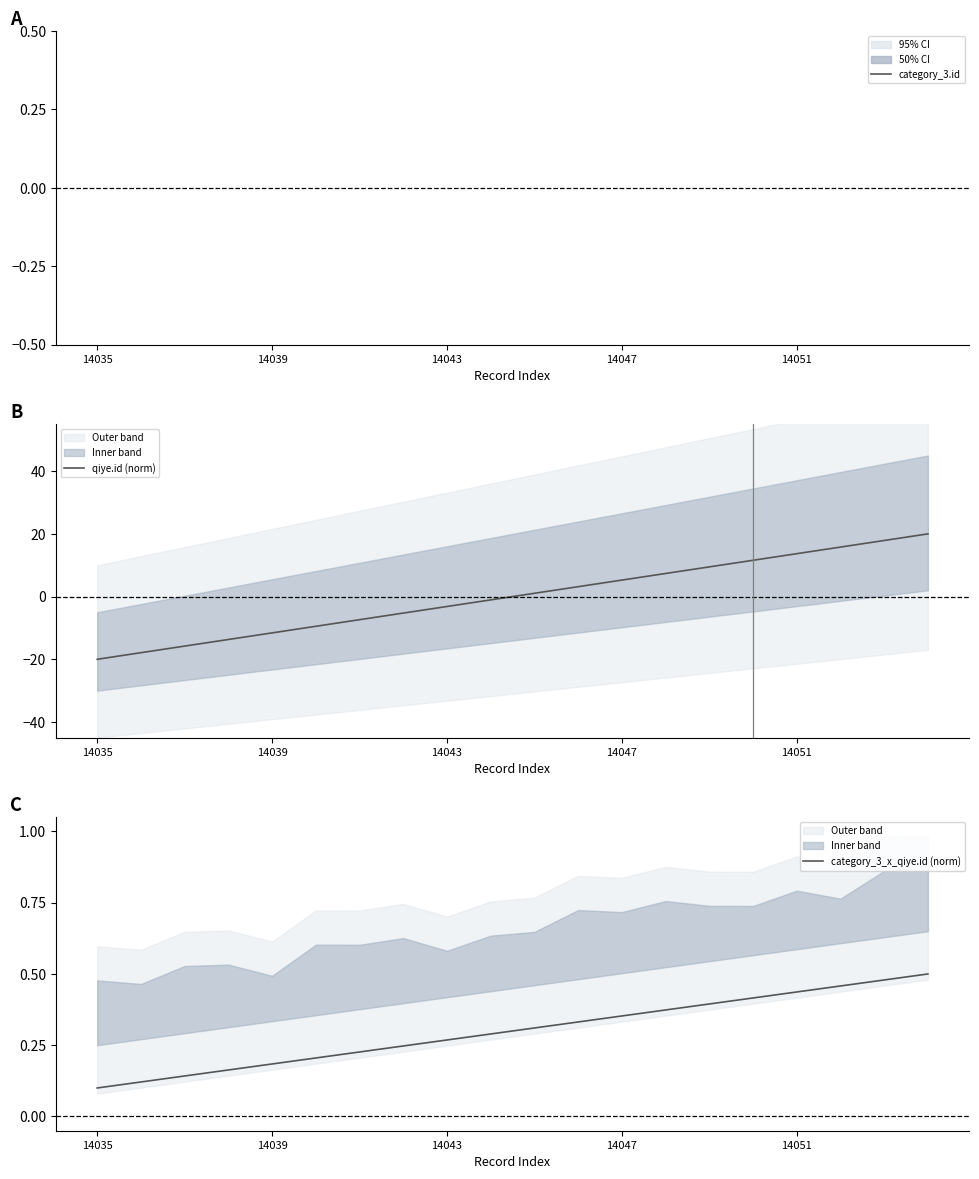

What is the maximum value for qiye.id (norm)?

20.0